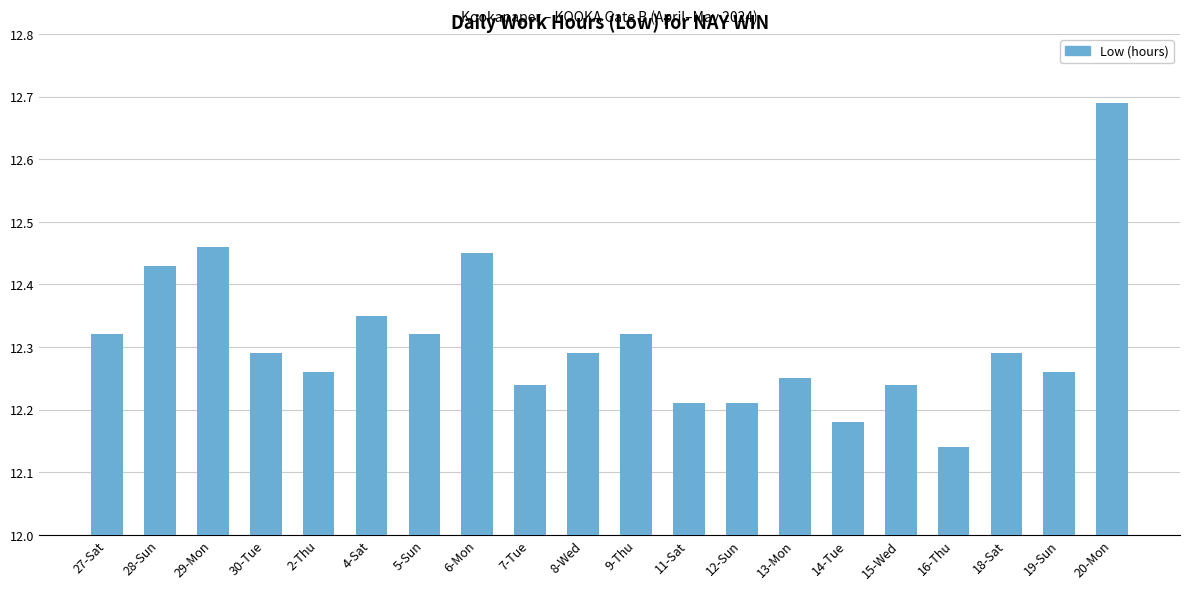

Which category has the lowest value across all series?

16-Thu